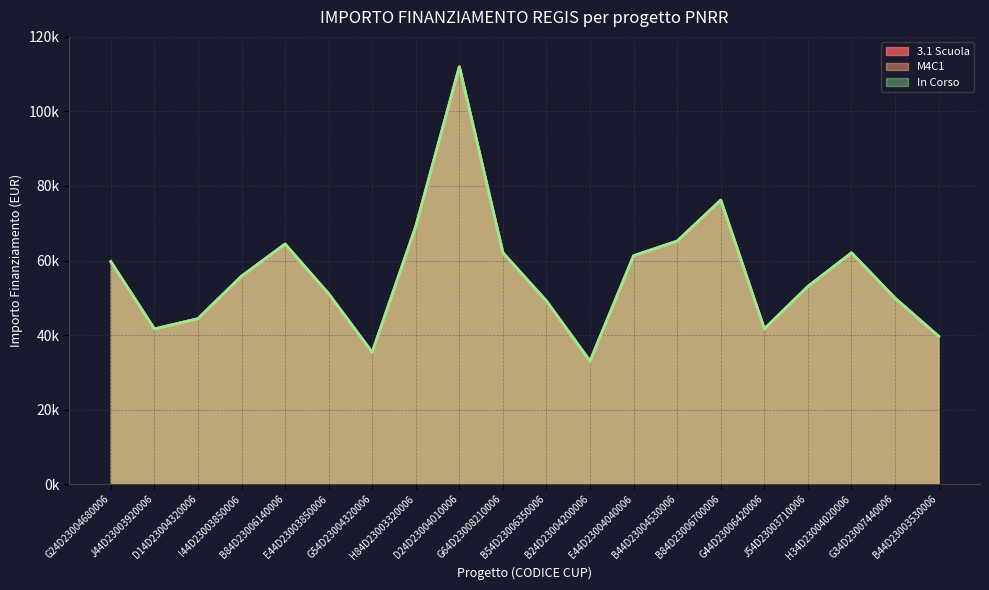

At which label does 3.1 Scuola first exceed 55778?

G24D23004680006